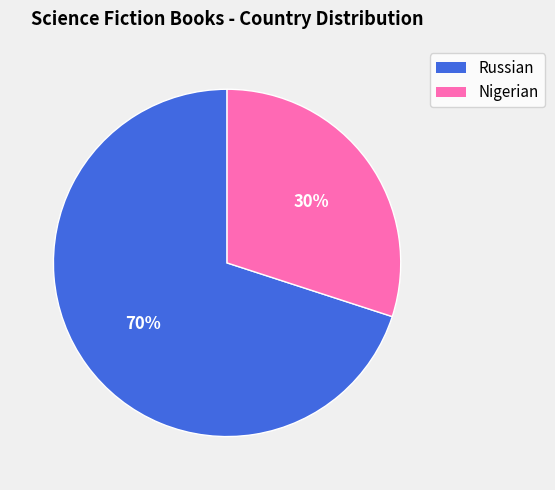

Count the number of slices in the pie.

2